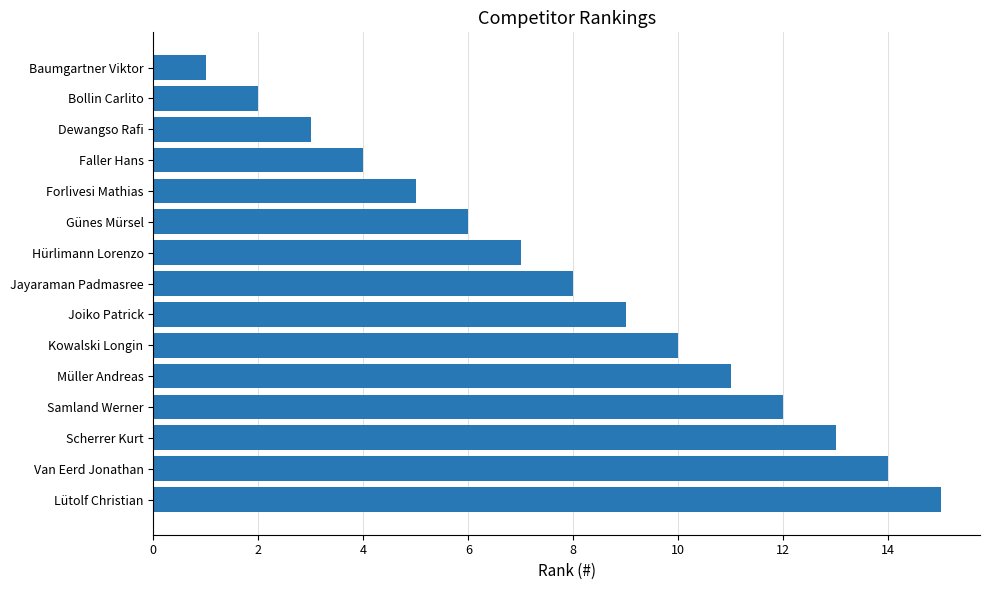

True or false: the data shows 8 at Jayaraman Padmasree.

True